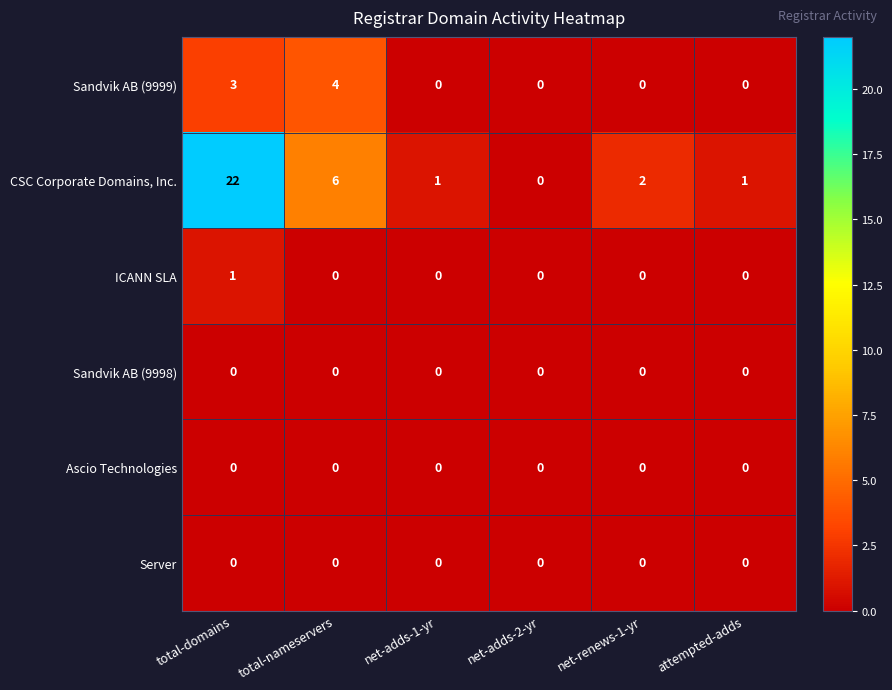

Which series changed the most between total-domains and net-adds-1-yr?

CSC Corporate Domains, Inc.